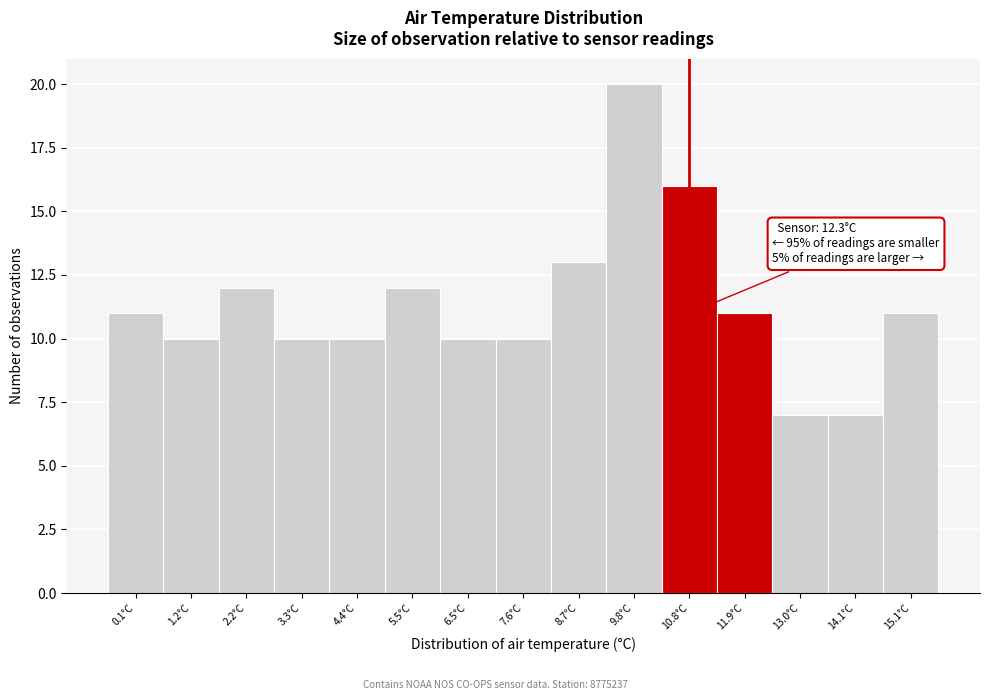

Reading left to right, transcribe all the data shown in this chart.

0.1°C=11	1.2°C=10	2.2°C=12	3.3°C=10	4.4°C=10	5.5°C=12	6.5°C=10	7.6°C=10	8.7°C=13	9.8°C=20	10.8°C=16	11.9°C=11	13.0°C=7	14.1°C=7	15.1°C=11